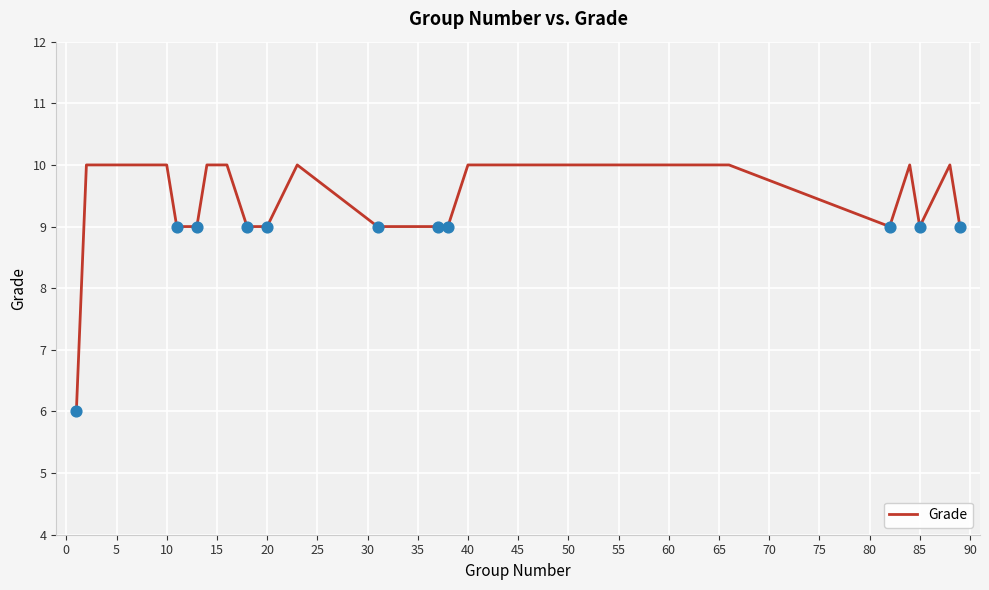

What is the difference between the maximum and minimum values?

4